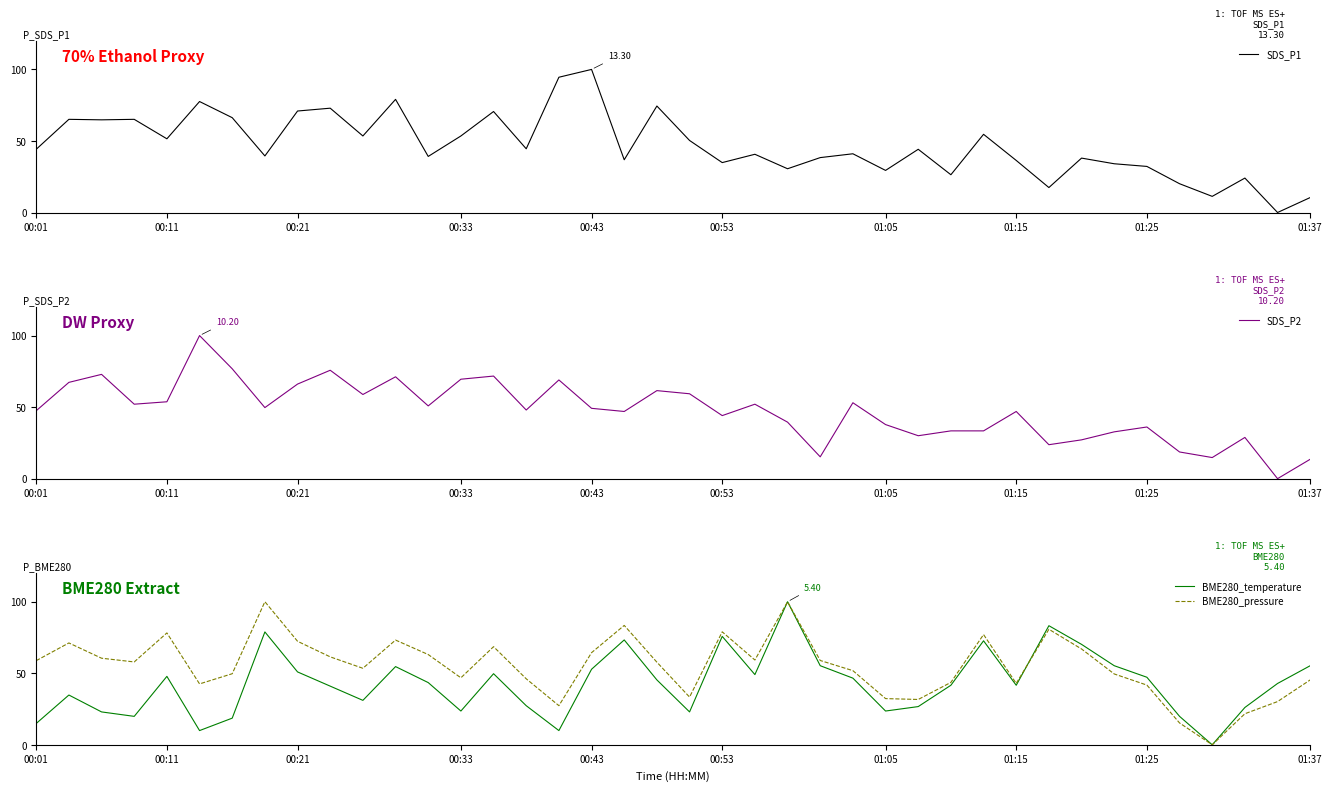

Which series ends up on top after the final intersection of SDS_P1 and BME280_pressure?

BME280_pressure